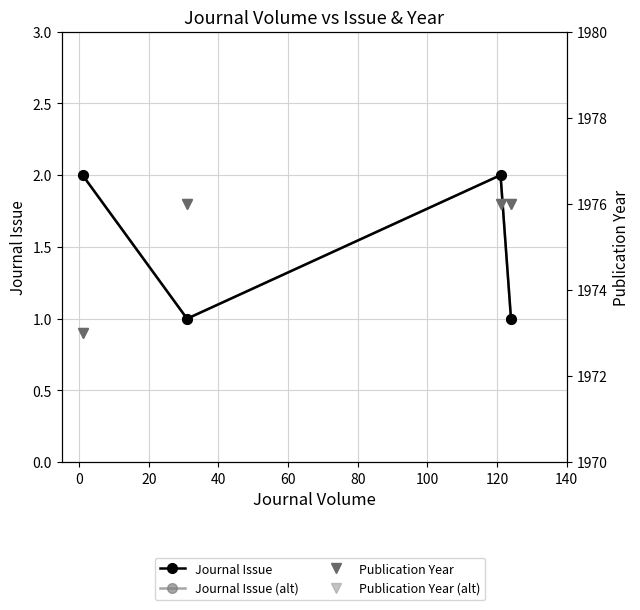

The value of Journal Issue (alt) at 20 is 1. True or false?

False